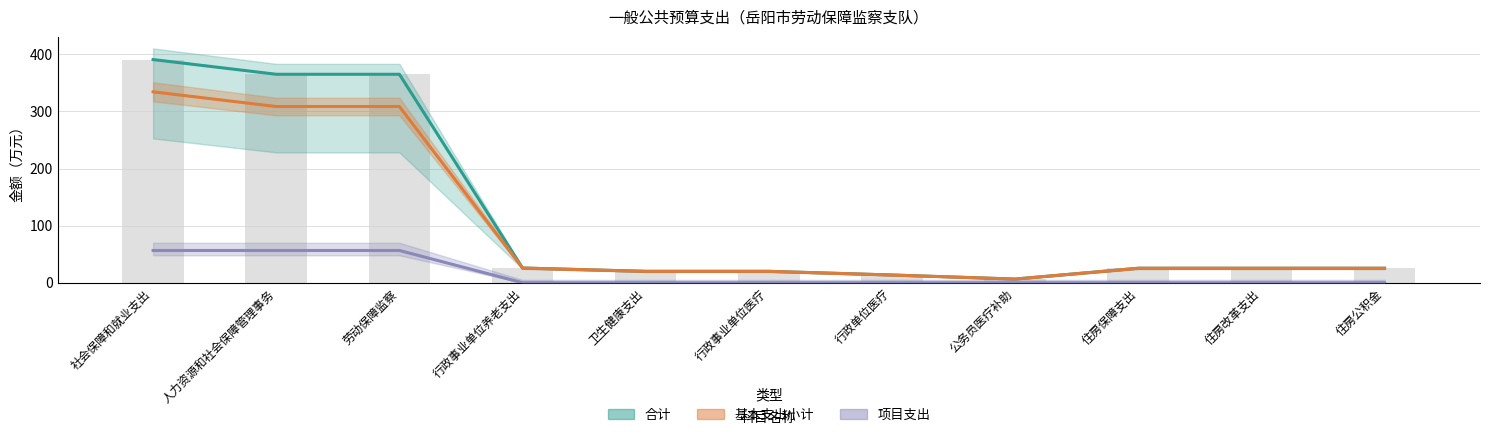

Rank the categories by 项目支出 value from highest to lowest.

社会保障和就业支出, 人力资源和社会保障管理事务, 劳动保障监察, 行政事业单位养老支出, 卫生健康支出, 行政事业单位医疗, 行政单位医疗, 公务员医疗补助, 住房保障支出, 住房改革支出, 住房公积金